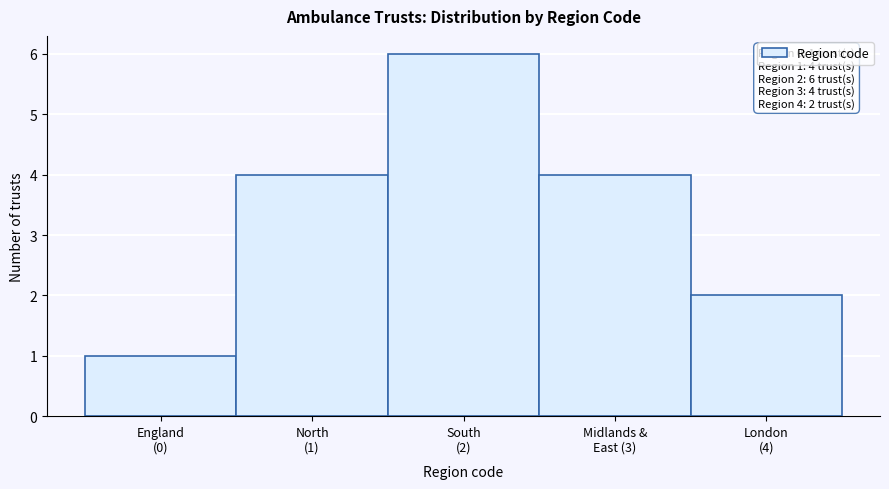

Reading right to left, extract all data points from this chart.

2	4	6	4	1